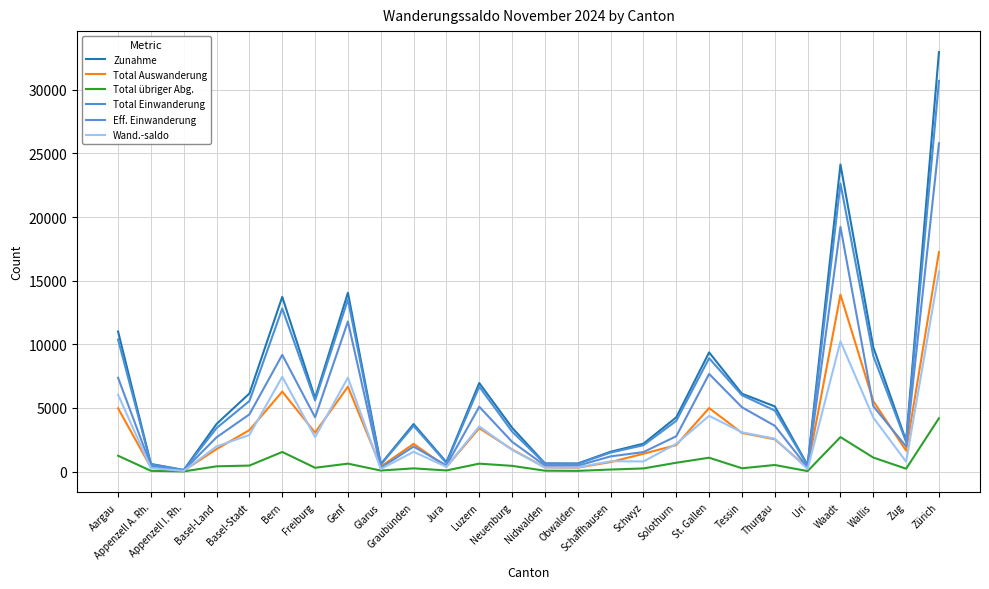

True or false: Wand.-saldo and Zunahme intersect in this chart.

False